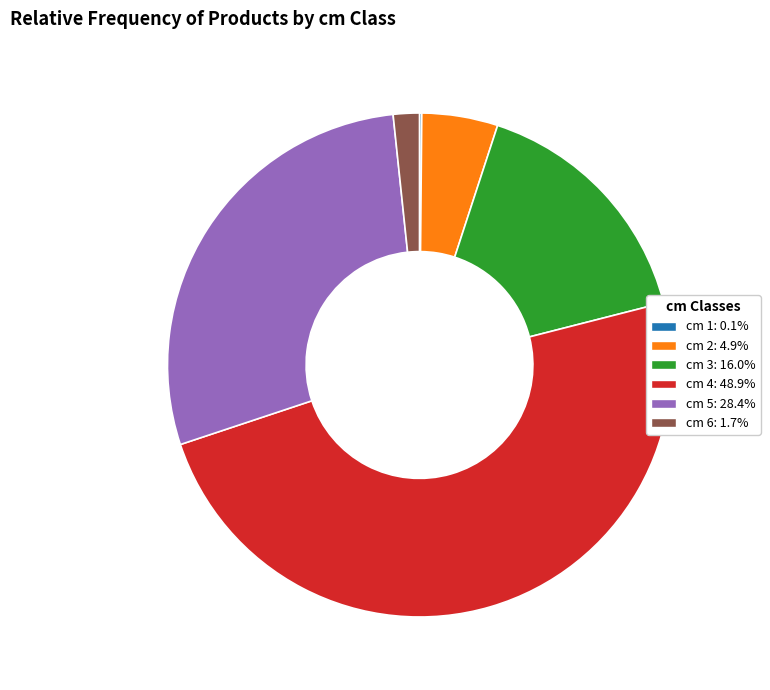

Is there any slice that represents more than half of the pie?

No